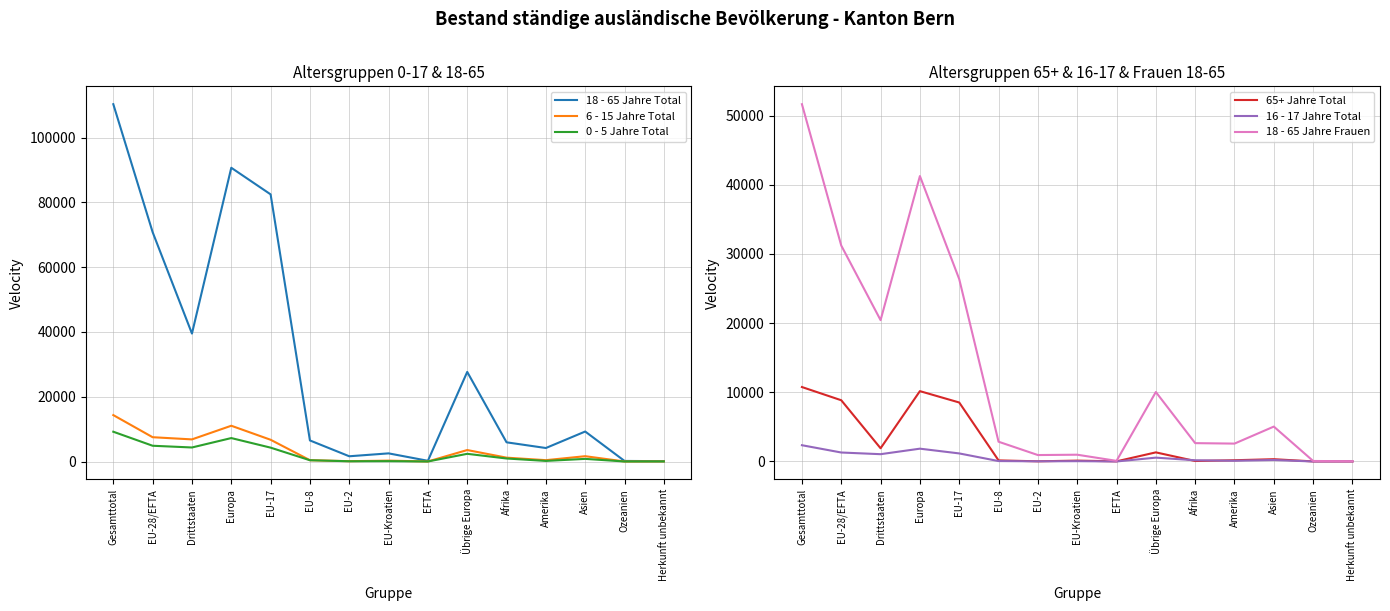

How many data points in 0 - 5 Jahre Total are less than 813?

7